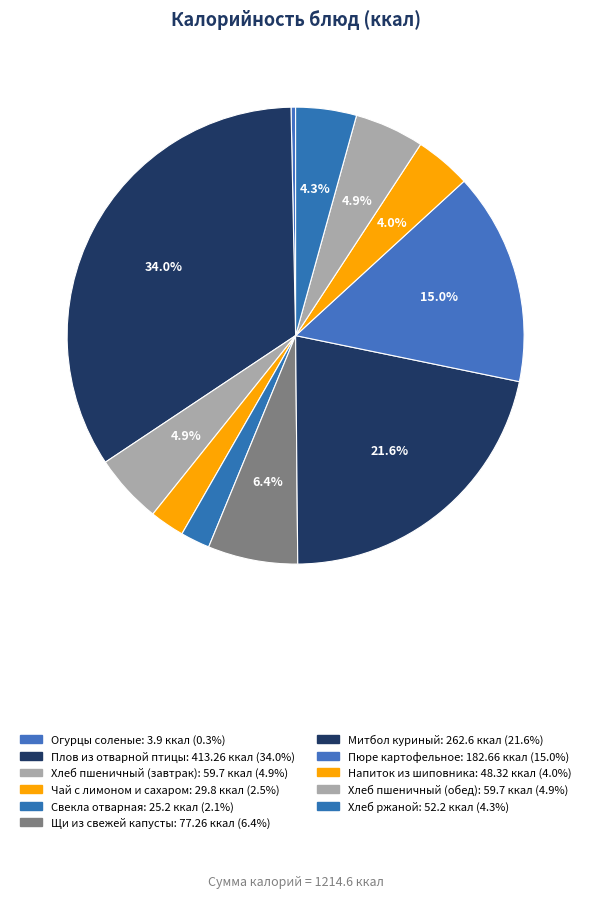

To the nearest percent, what is the difference between the Митбол куриный and Хлеб ржаной slice percentages?

17%